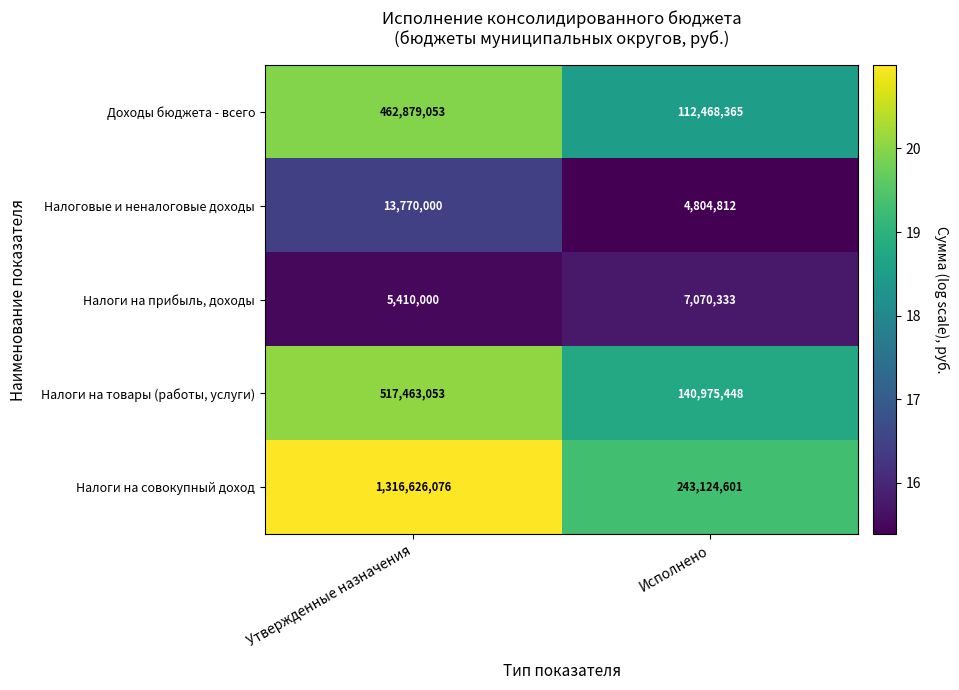

True or false: Налоги на совокупный доход has a value of 450677383 at Утвержденные назначения.

False